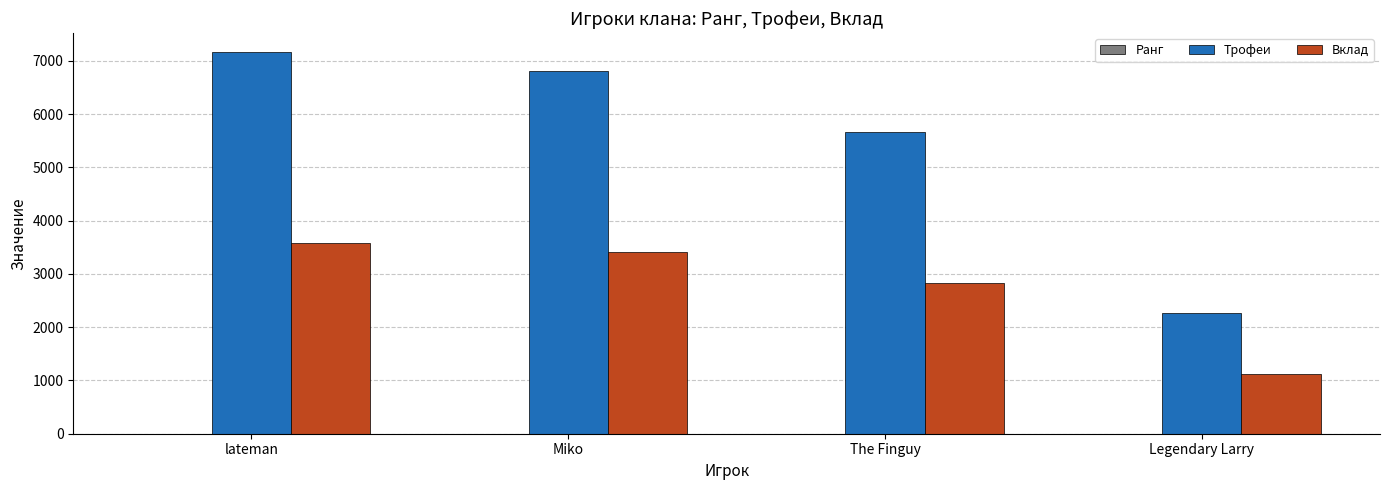

What is the greatest value displayed?

7166